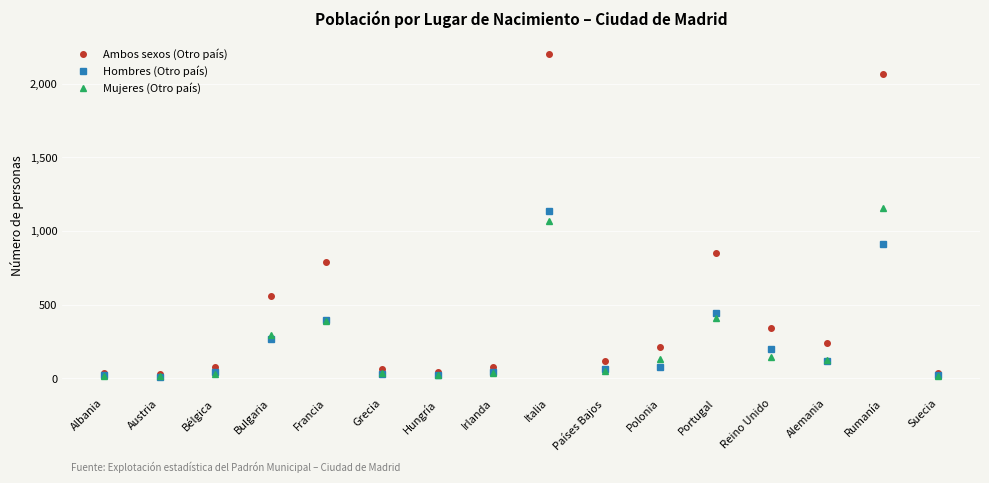

At which category does Ambos sexos (Otro país) reach its first local peak?

Francia